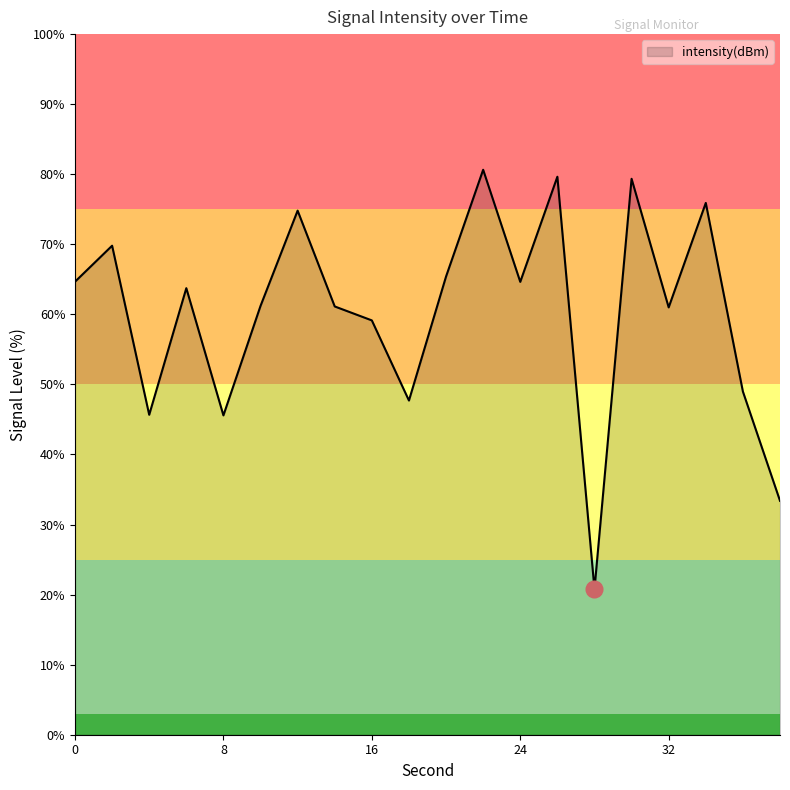

What is the difference between the maximum and minimum values?

59.9